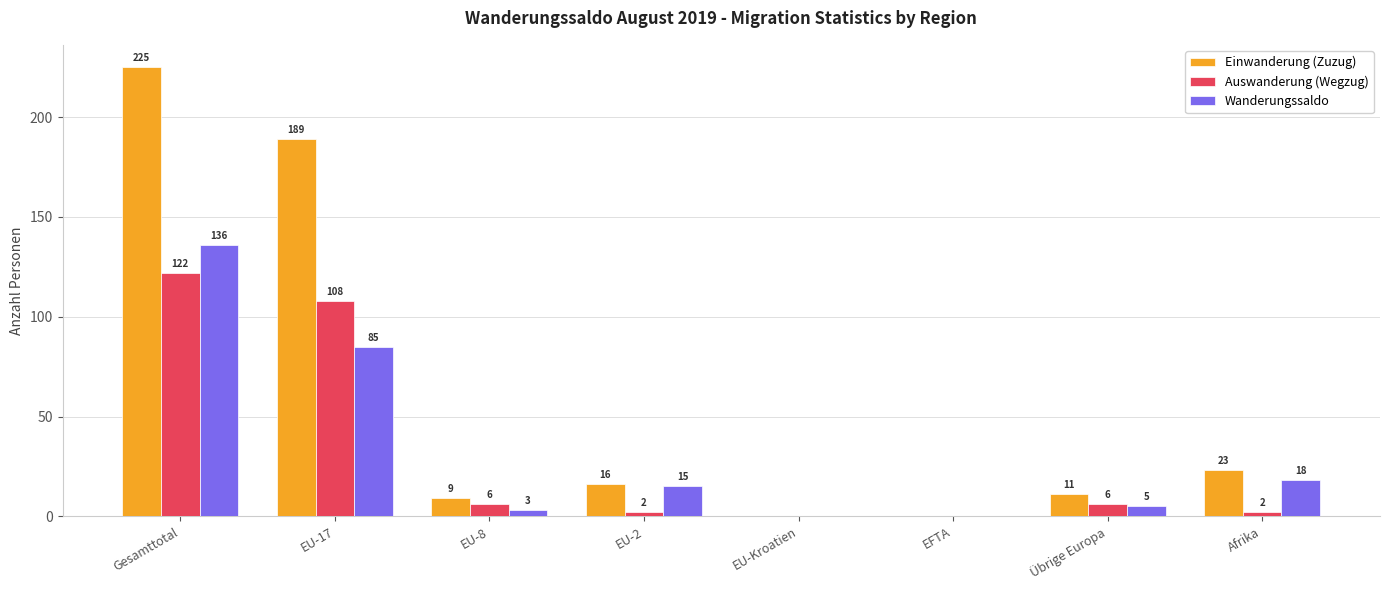

Where is Einwanderung (Zuzug) nearest to the value 112?

EU-17